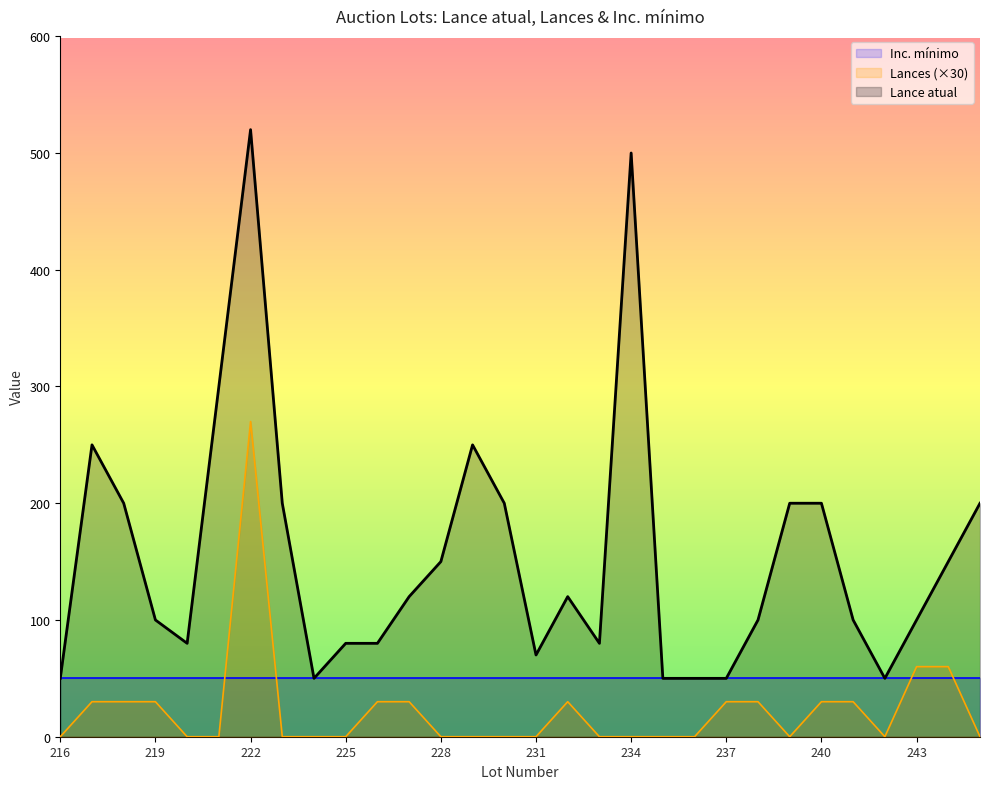

How many Lances values are between 0 and 30?

27